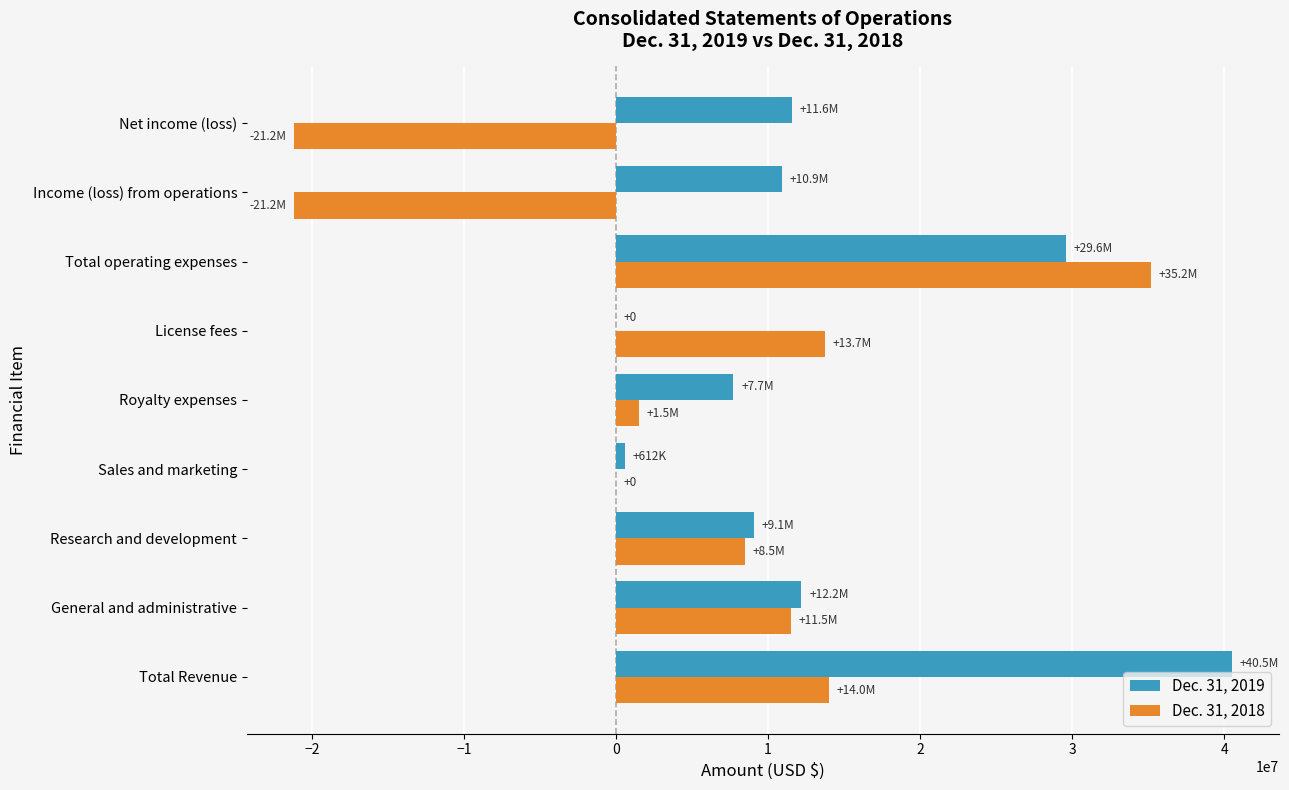

Which category has the highest value across all series?

Total Revenue